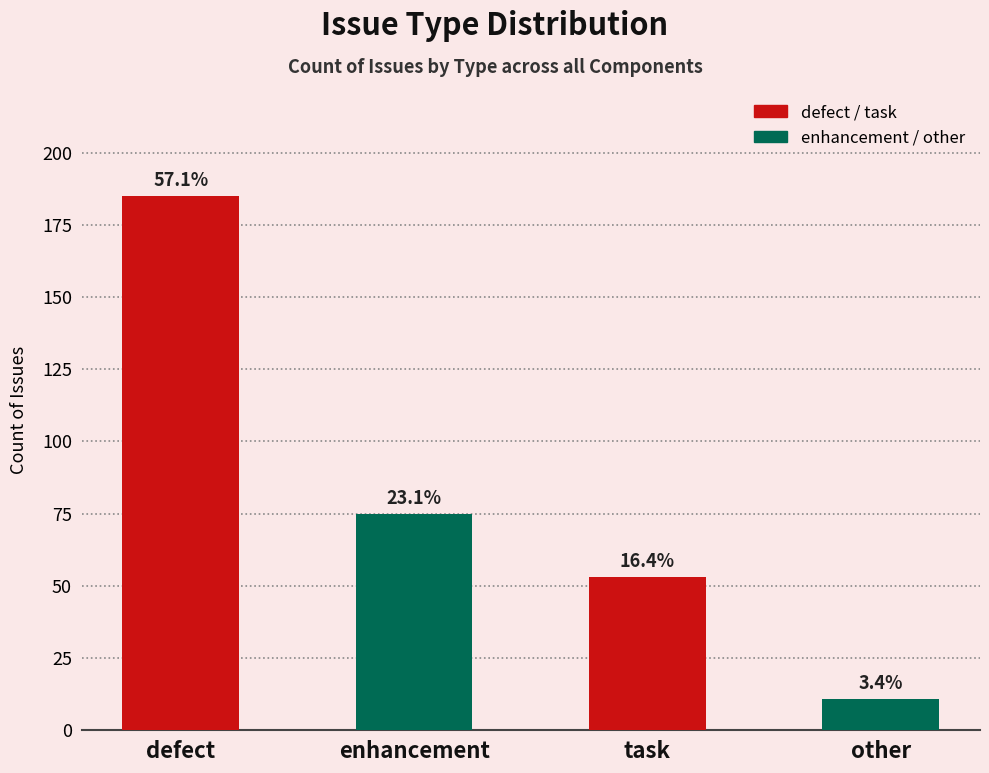

The value at other is 3. True or false?

False